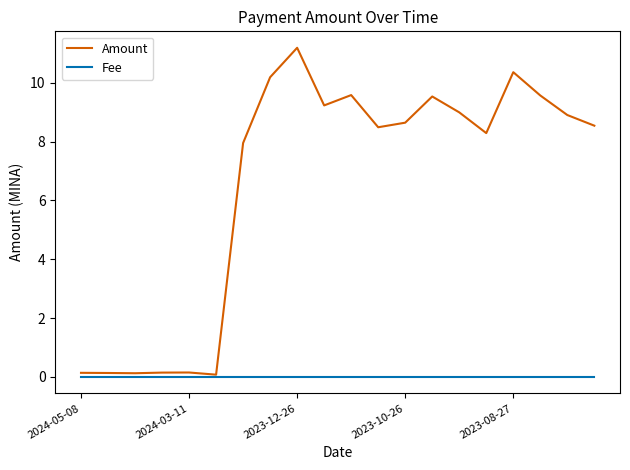

Which series has the largest total across all categories?

Amount